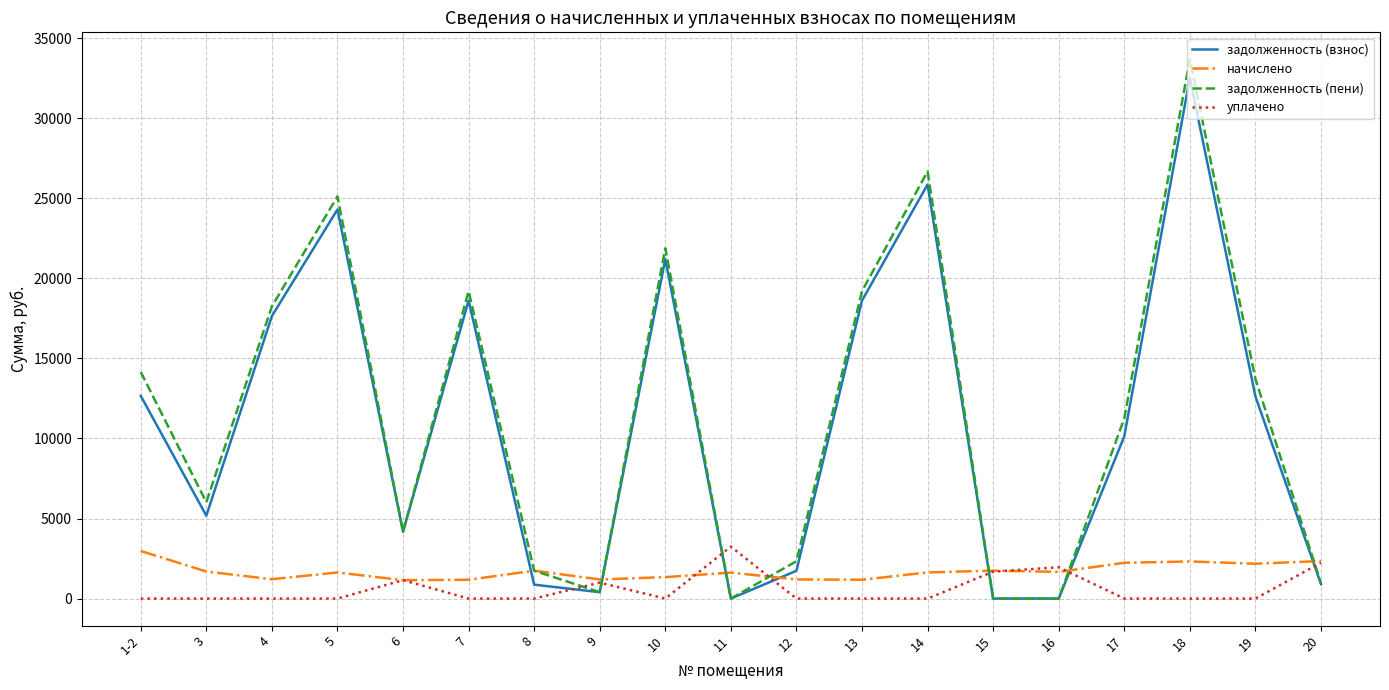

At how many categories does at least one series exceed 31024?

1